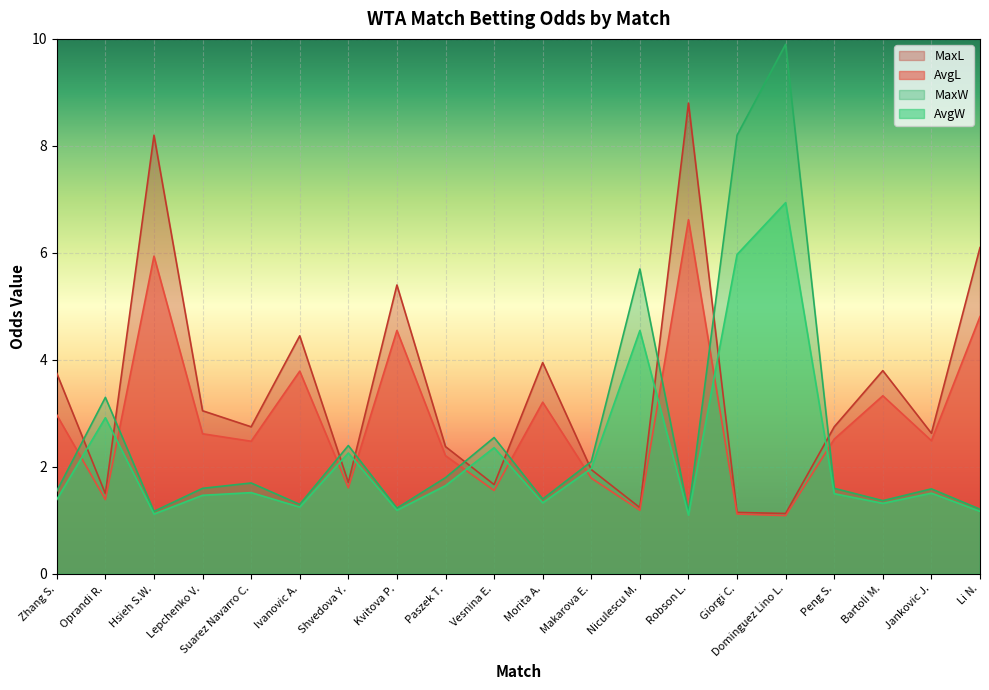

How many data points does each series have?

20